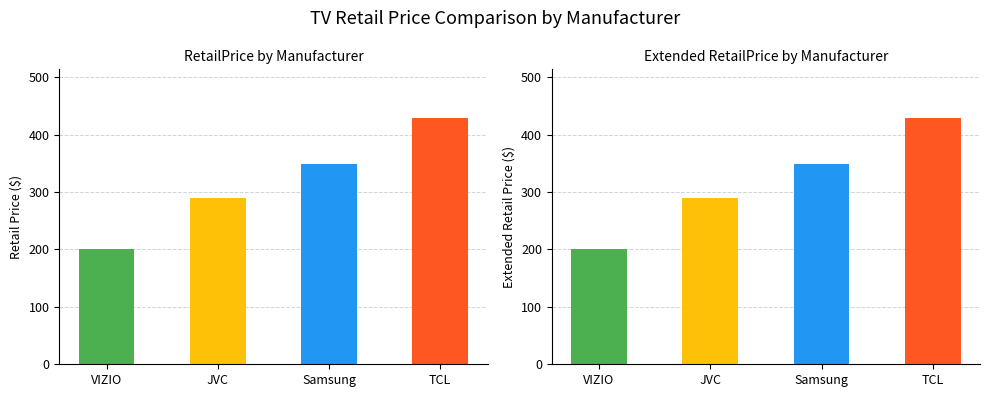

How many Extended RetailPrice values are between 289 and 428?

3